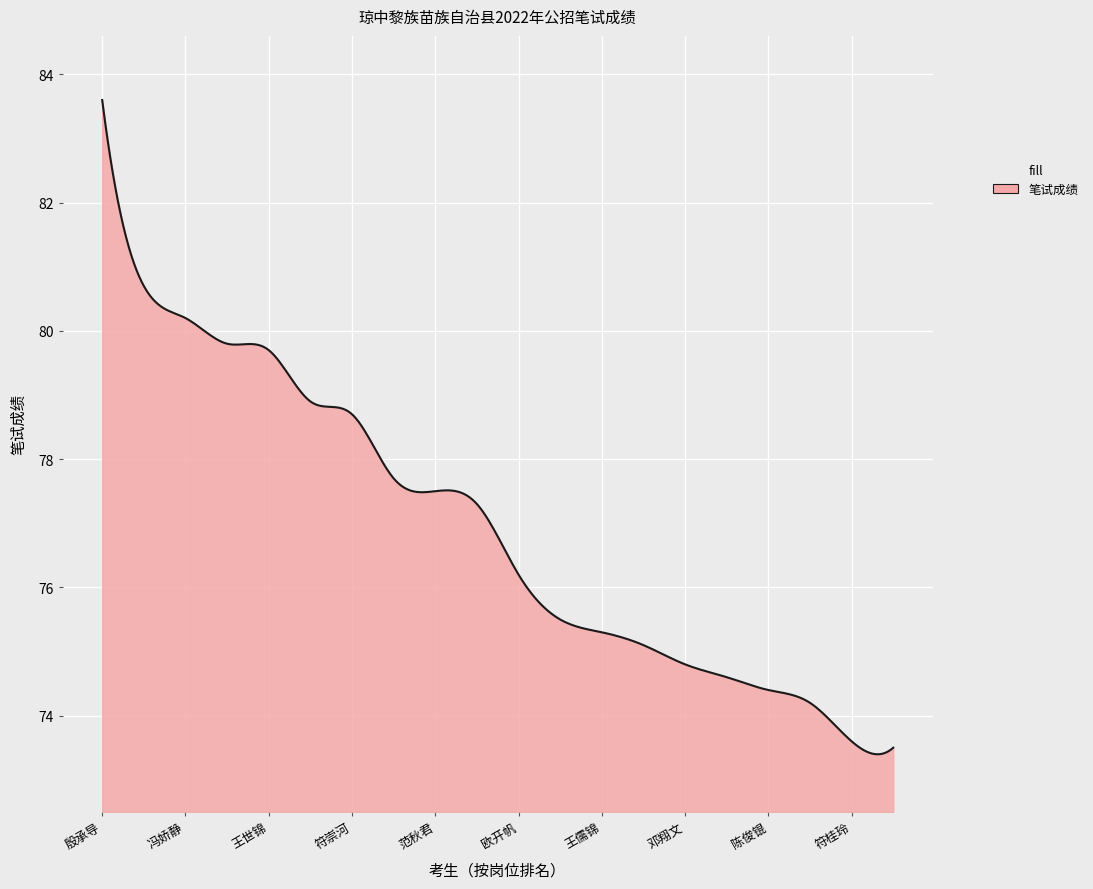

What is the minimum value shown in the chart?

73.4